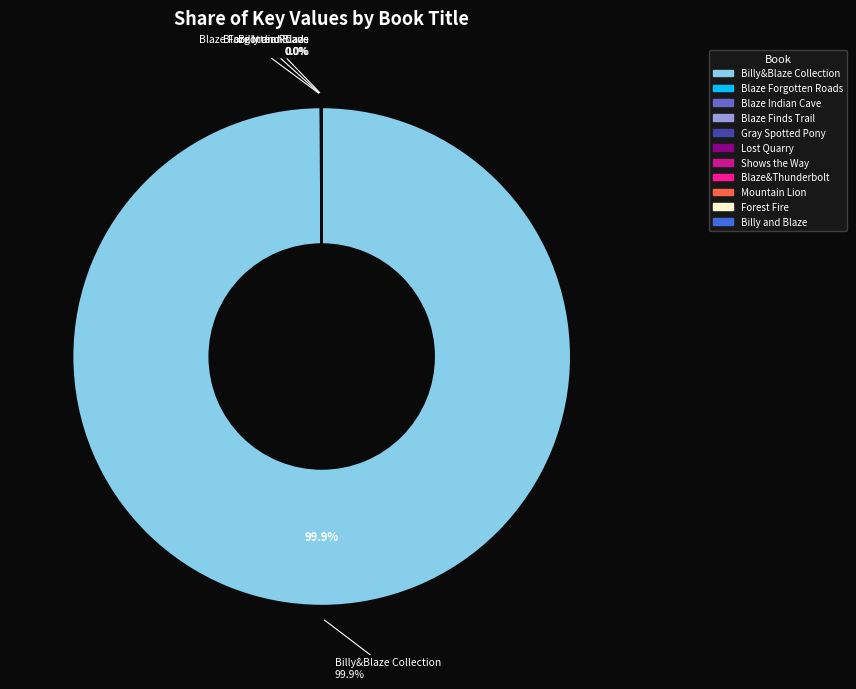

What is the largest slice in the pie chart?

Billy&Blaze Collection